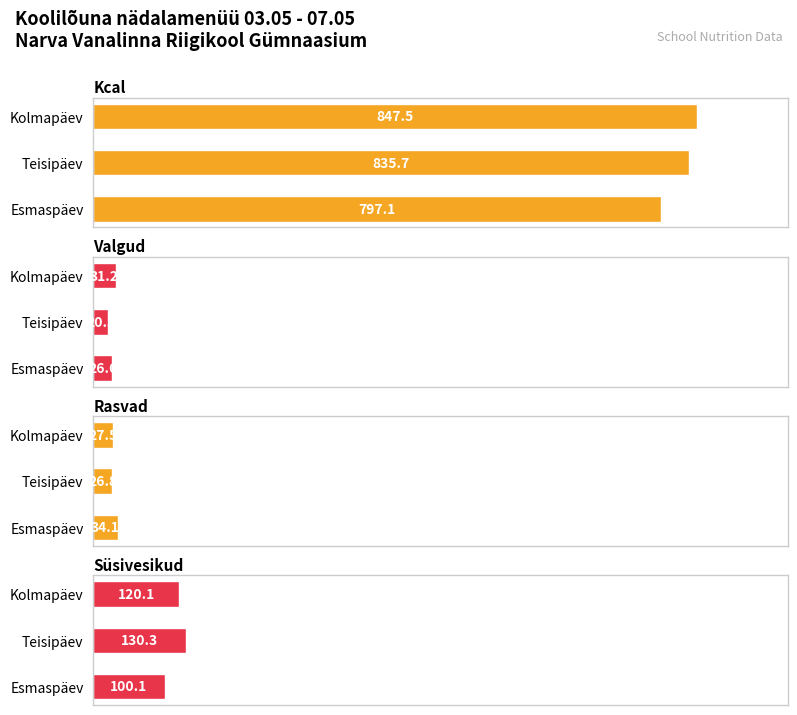

At how many categories does at least one series exceed 818?

2